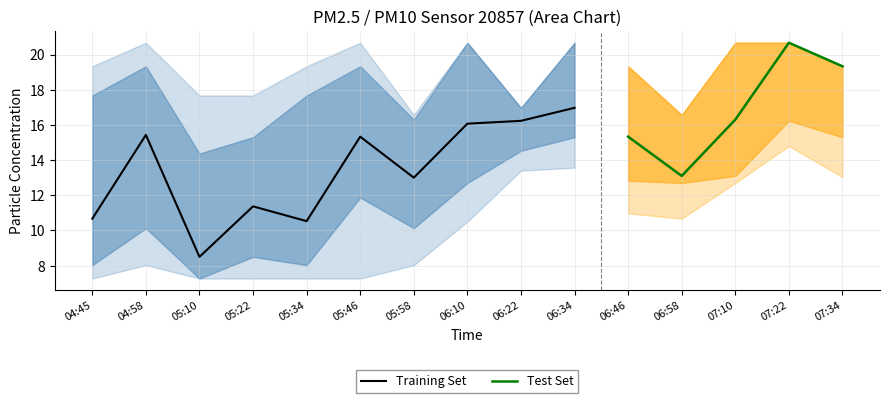

Which label corresponds to the smallest value in the chart?

05:10